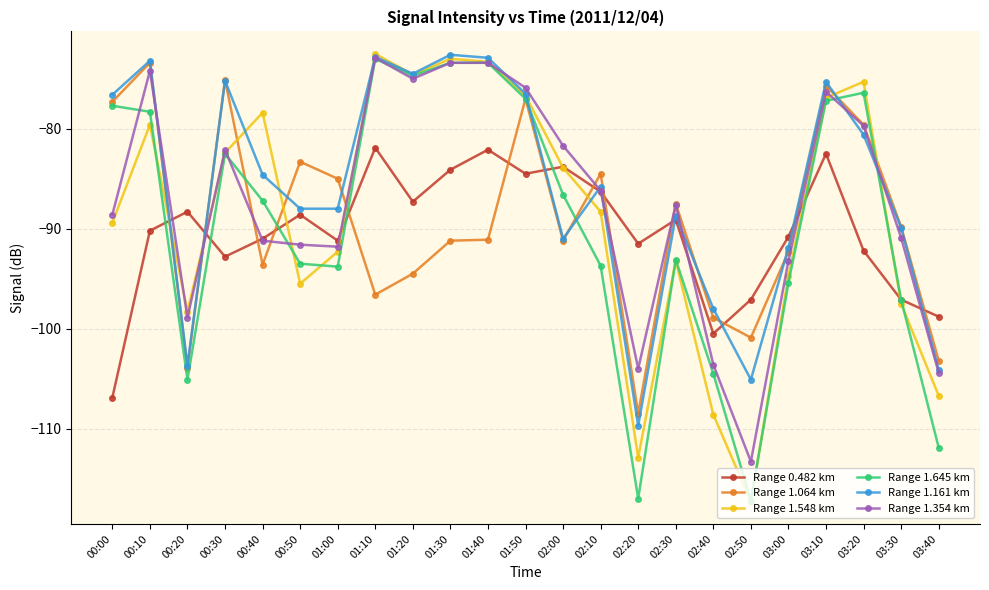

How many data points in Range 1.354 km are above -87?

11